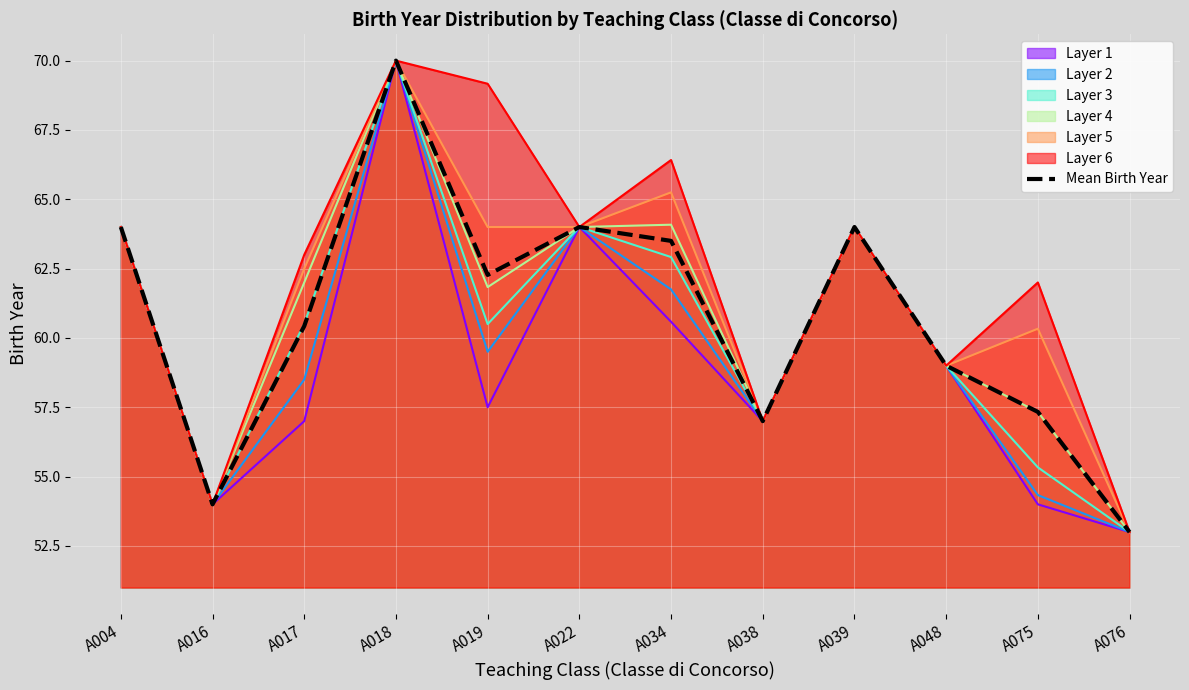

What is the difference between the values at A048 and A076?

6.0